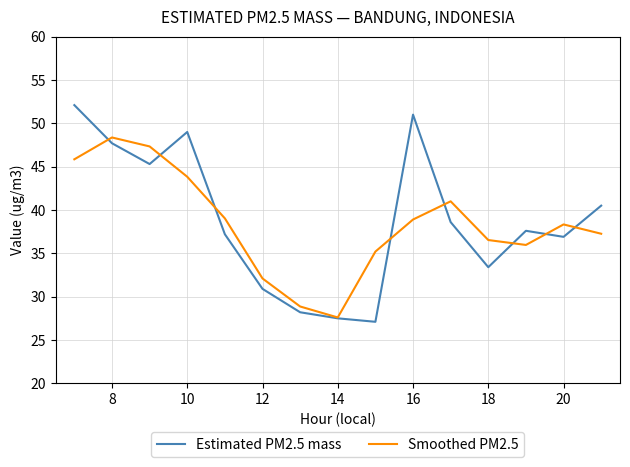

Which series has the largest range (max minus min)?

Estimated PM2.5 mass